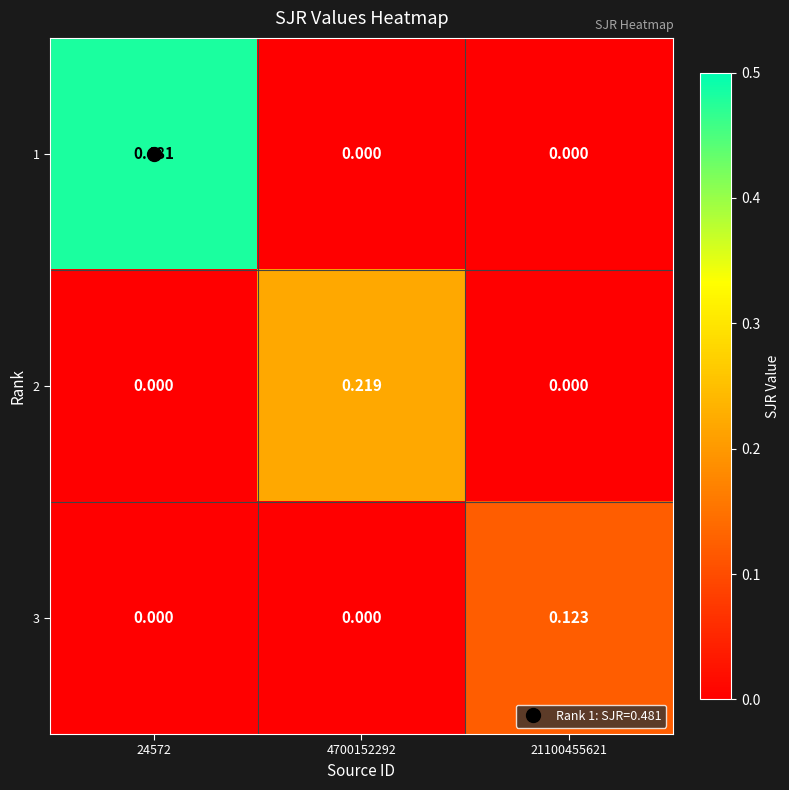

Which series changed the most between 4700152292 and 21100455621?

2